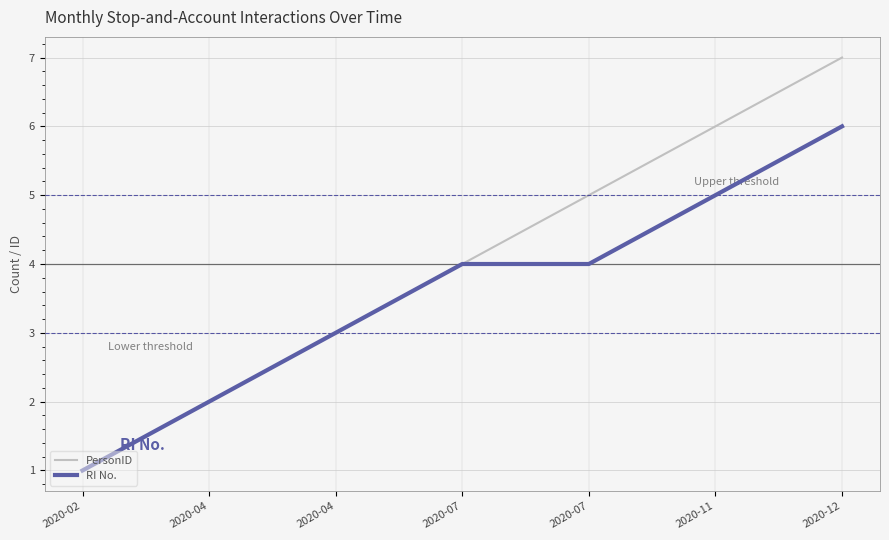

How many lines are shown in the chart?

2